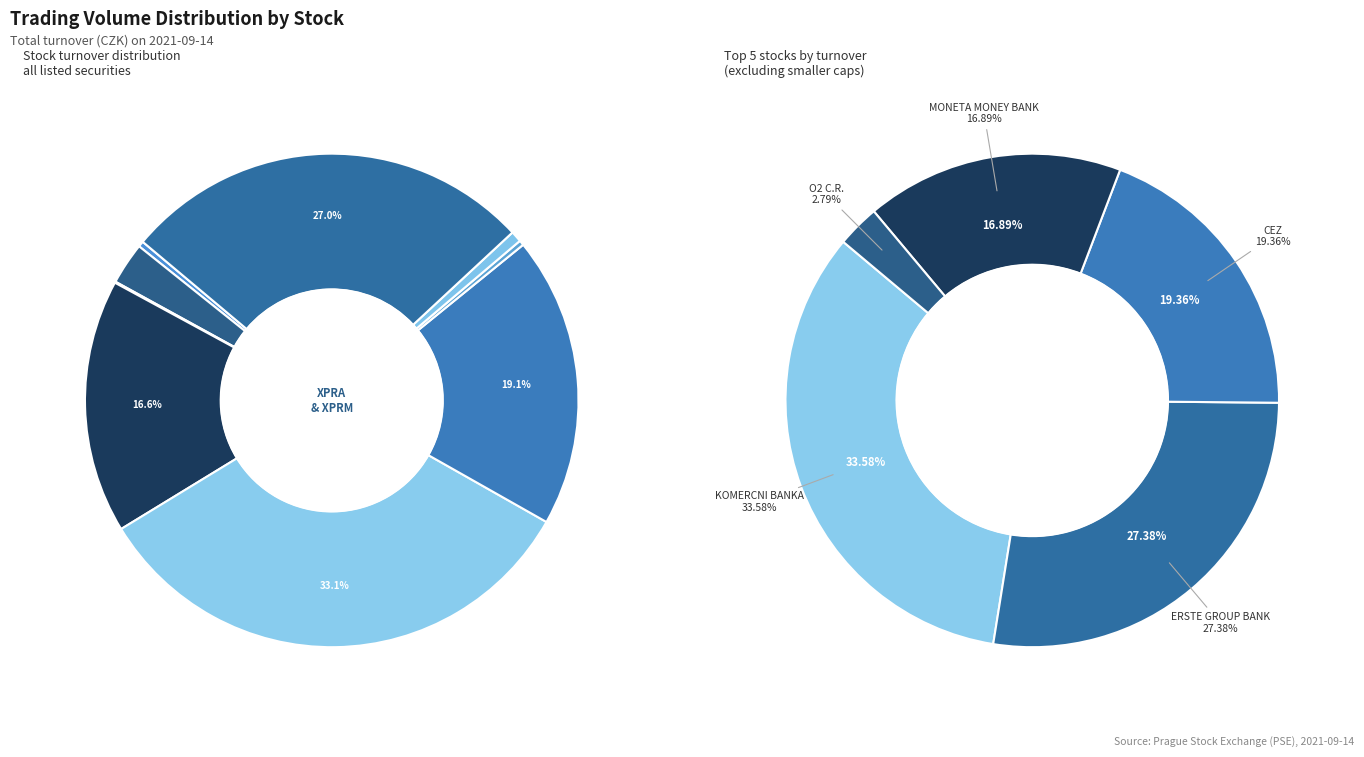

Is it true that PHILIP MORRIS CR is 11% of the pie?

False